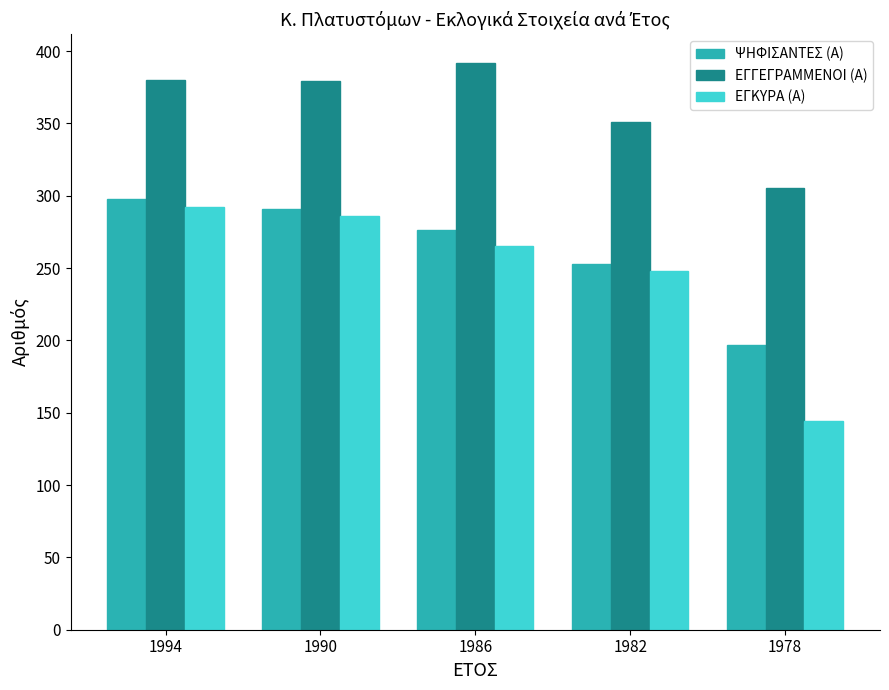

Rank the series at 1978 from highest to lowest value.

ΕΓΓΕΓΡΑΜΜΕΝΟΙ (Α), ΨΗΦΙΣΑΝΤΕΣ (Α), ΕΓΚΥΡΑ (Α)